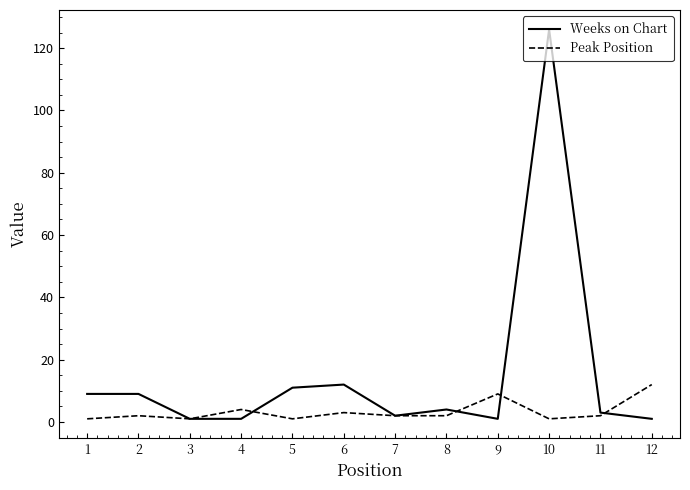

What is the maximum value shown in the chart?

126